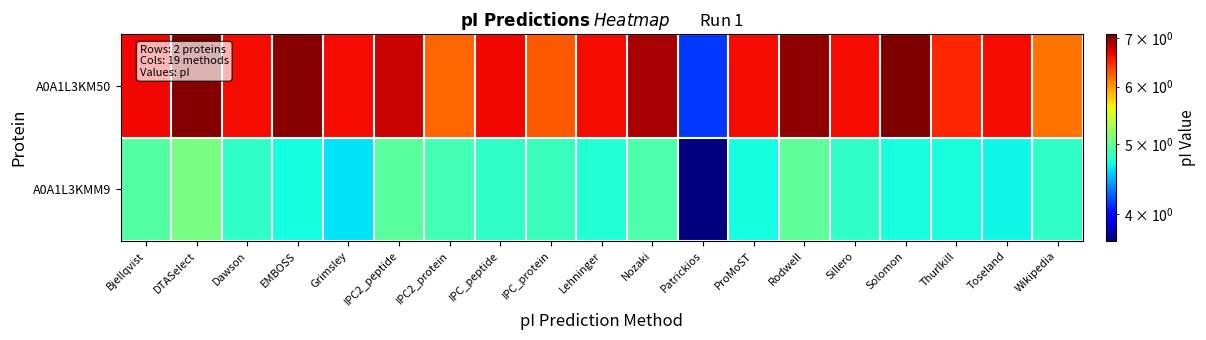

Rank the series by their average value, from lowest to highest.

A0A1L3KMM9, A0A1L3KM50